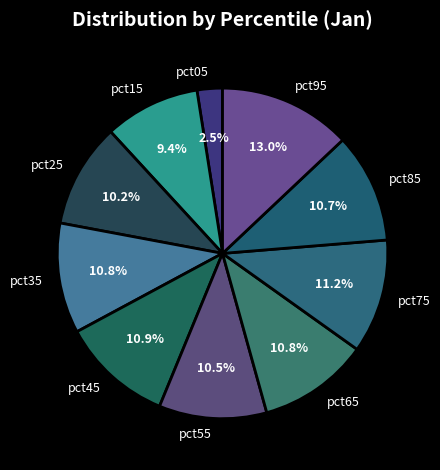

What portion of the pie excludes pct05?

97.5%